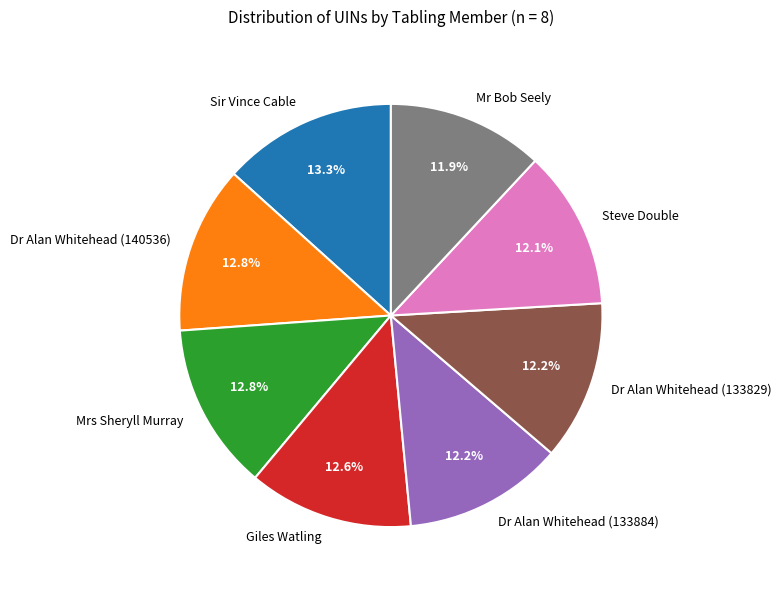

To the nearest percent, what percentage of the pie is Giles Watling?

13%